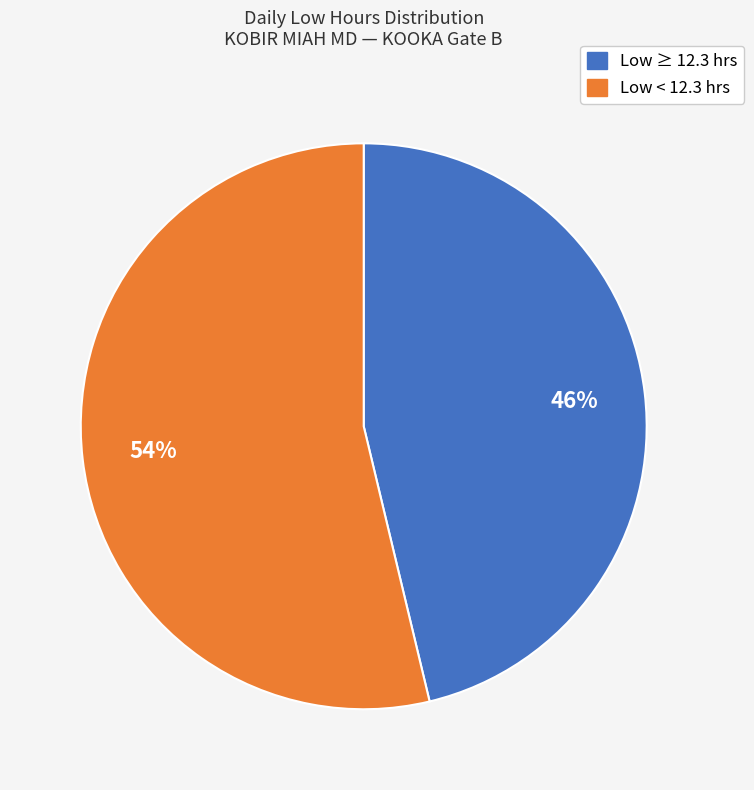

Does any single category account for the majority?

Yes